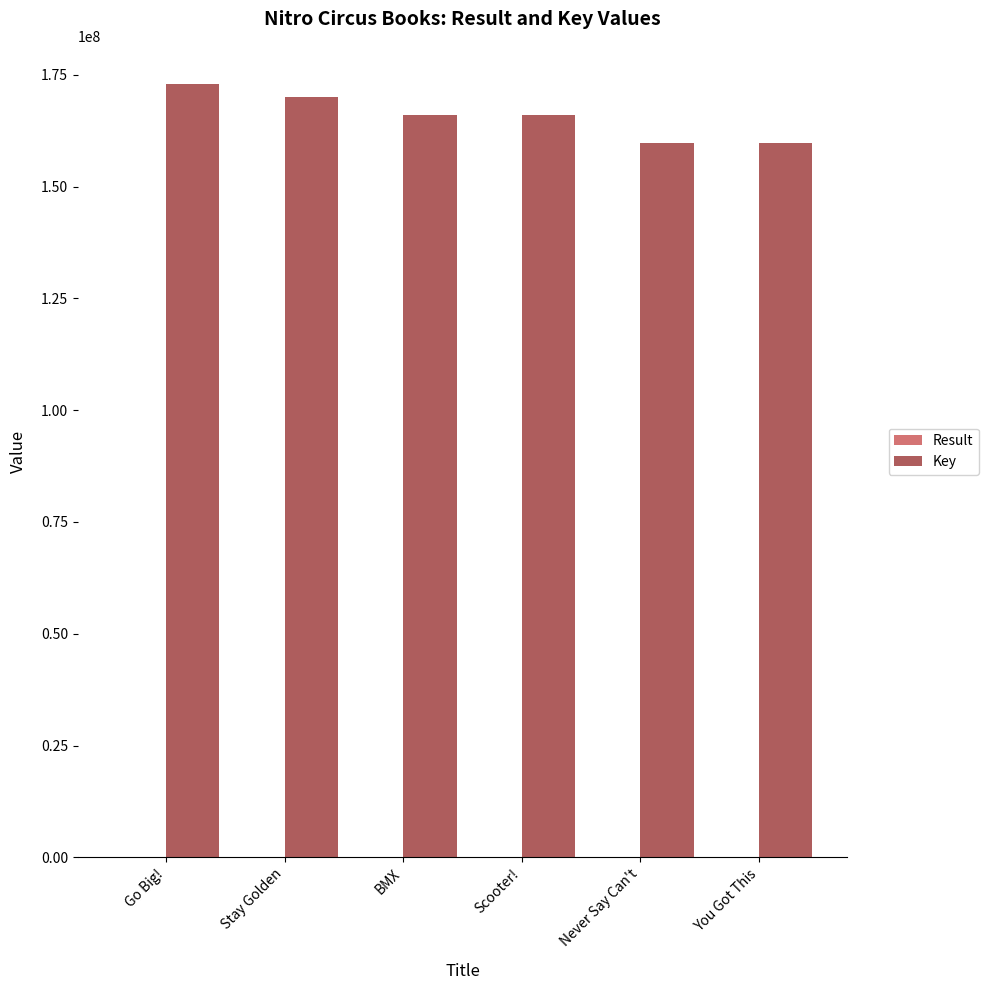

What is the greatest value displayed?

172862438